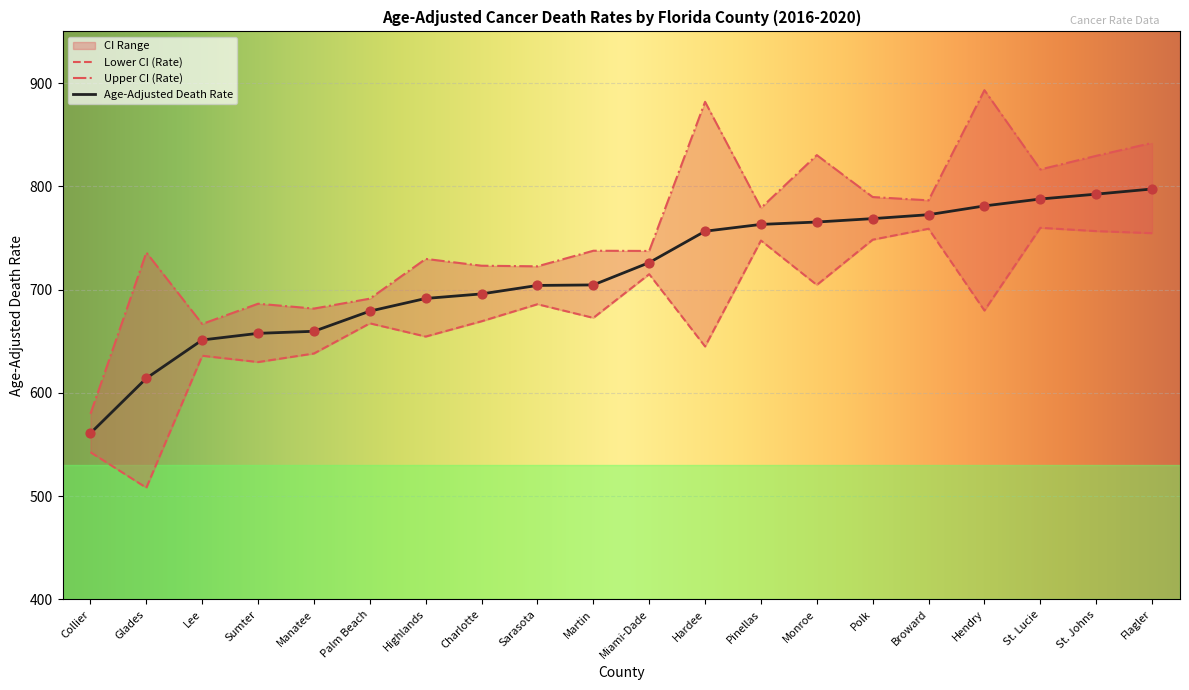

Which series has the widest spread of Y values?

Upper CI (Rate)